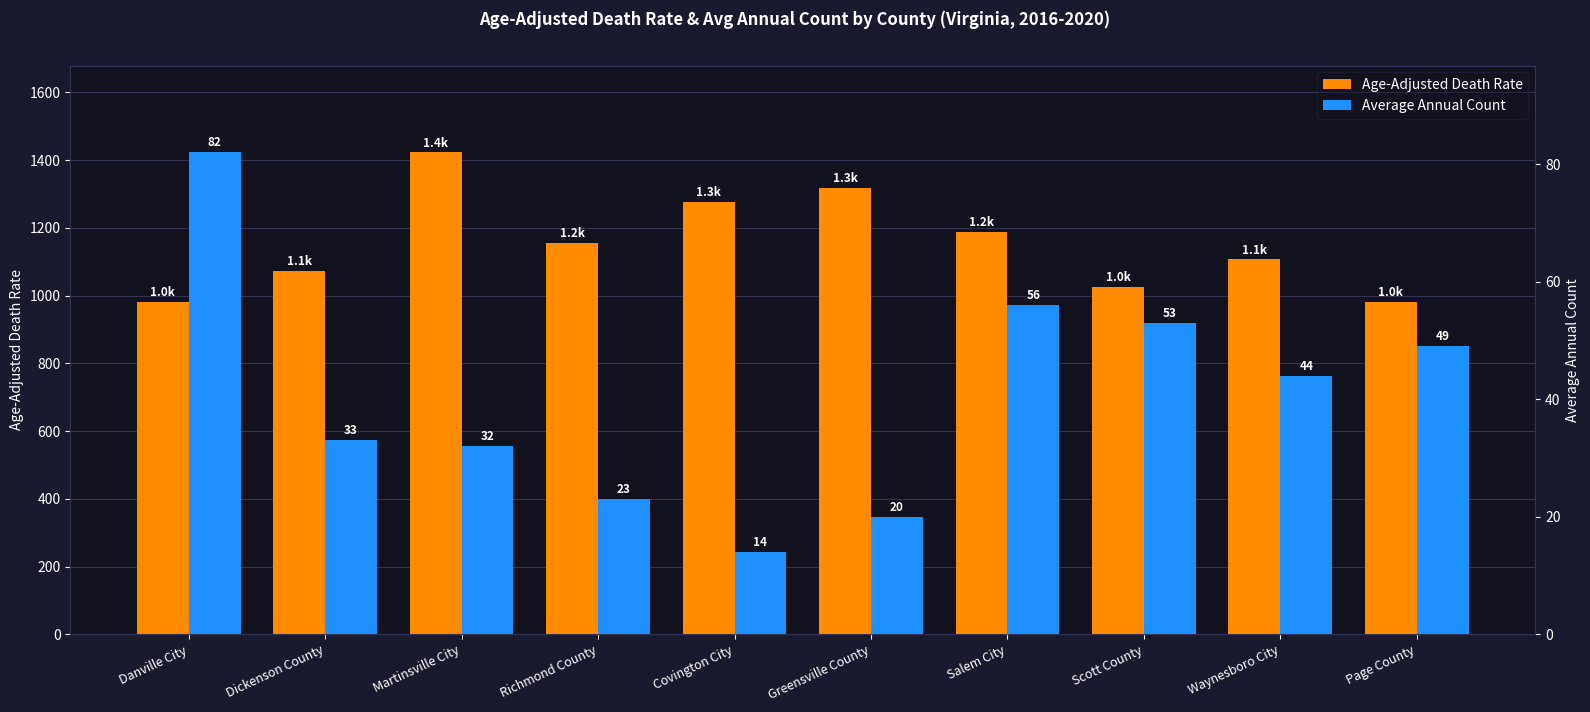

At how many categories does at least one series exceed 268?

10